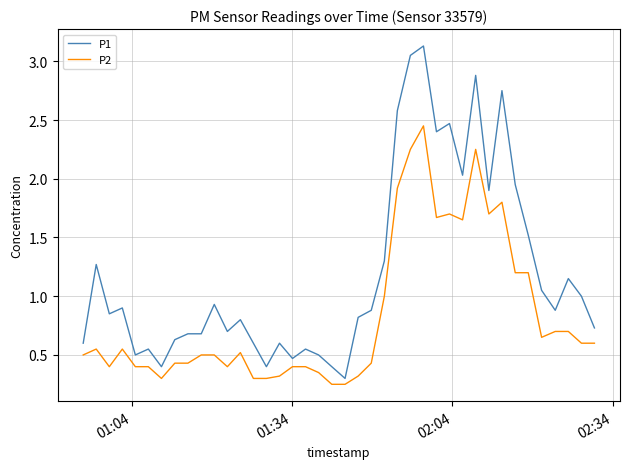

What is the greatest value displayed?

3.1